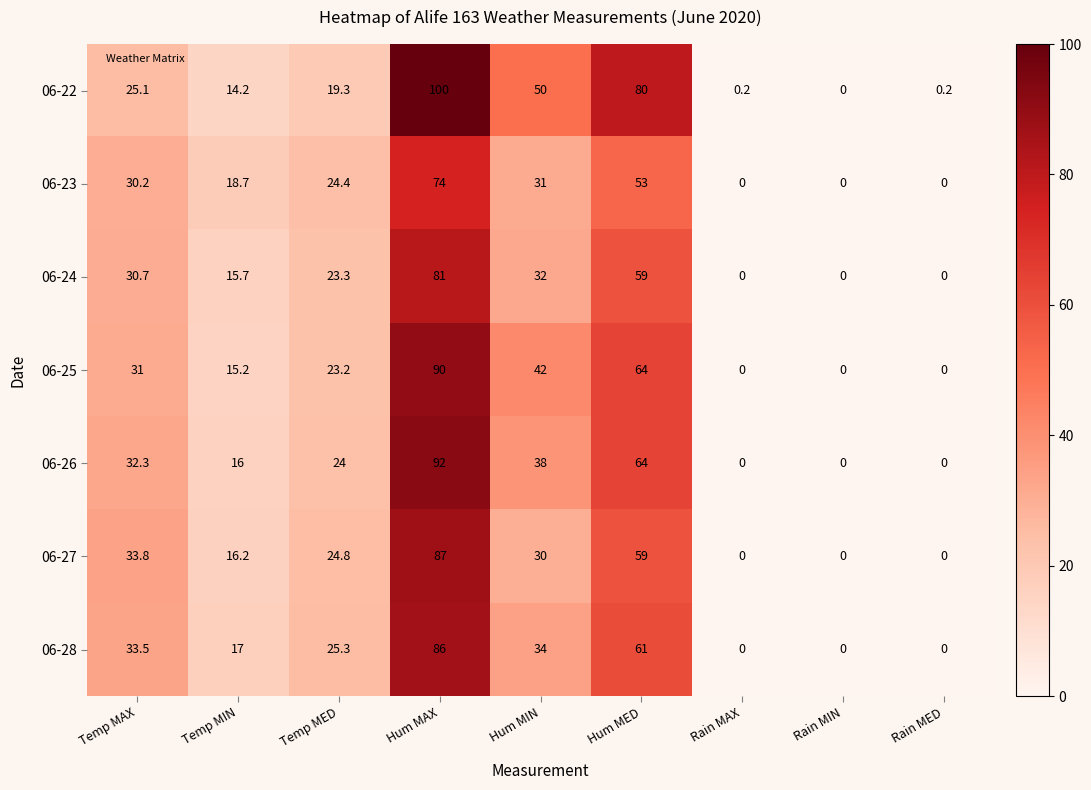

Which series has the largest range (max minus min)?

06-22